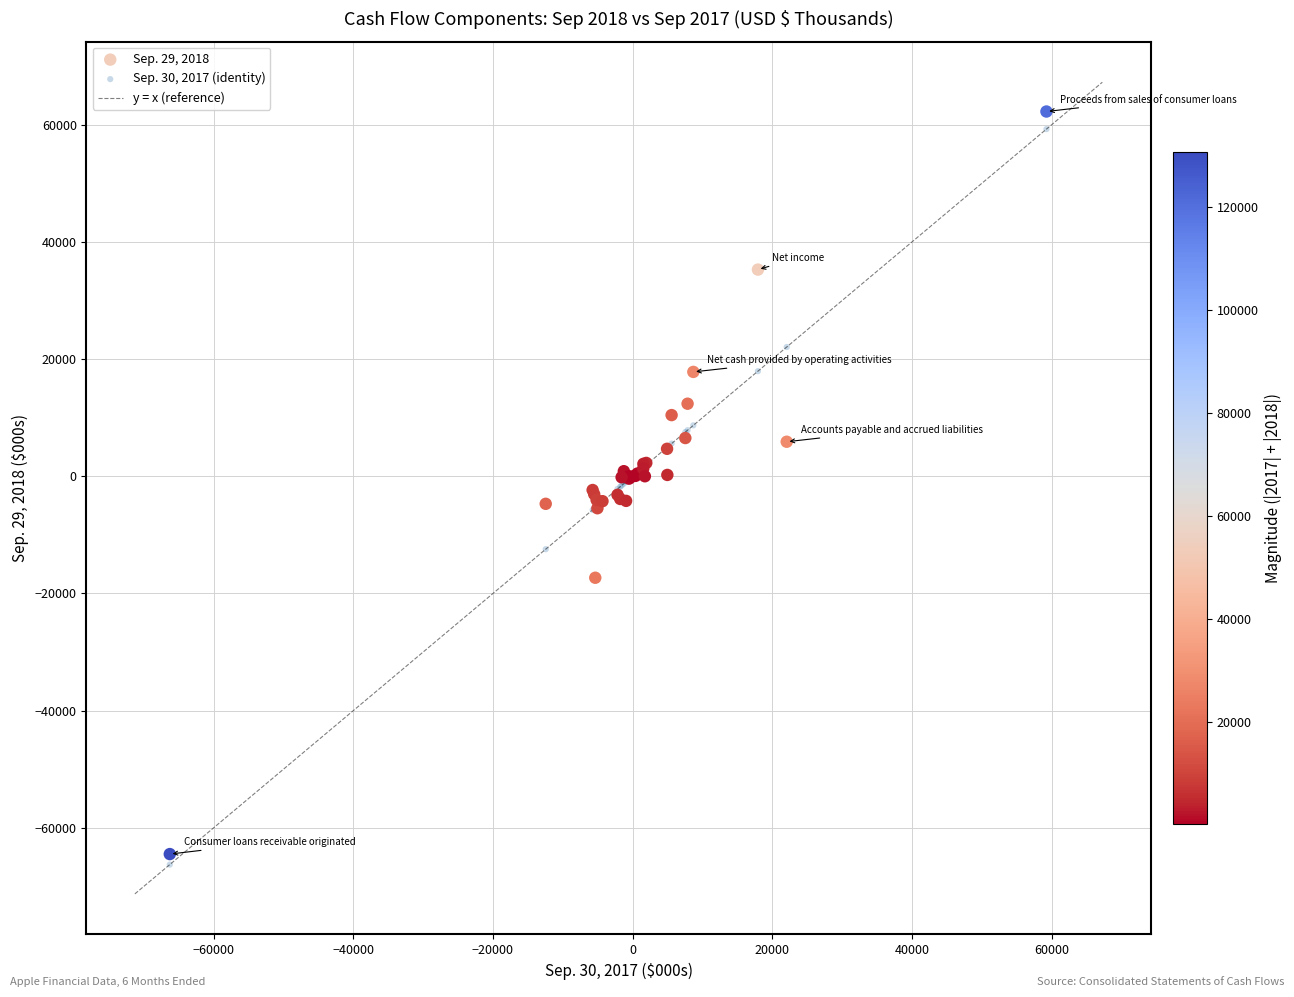

Which series reaches the minimum Y coordinate?

Sep. 30, 2017 (identity)